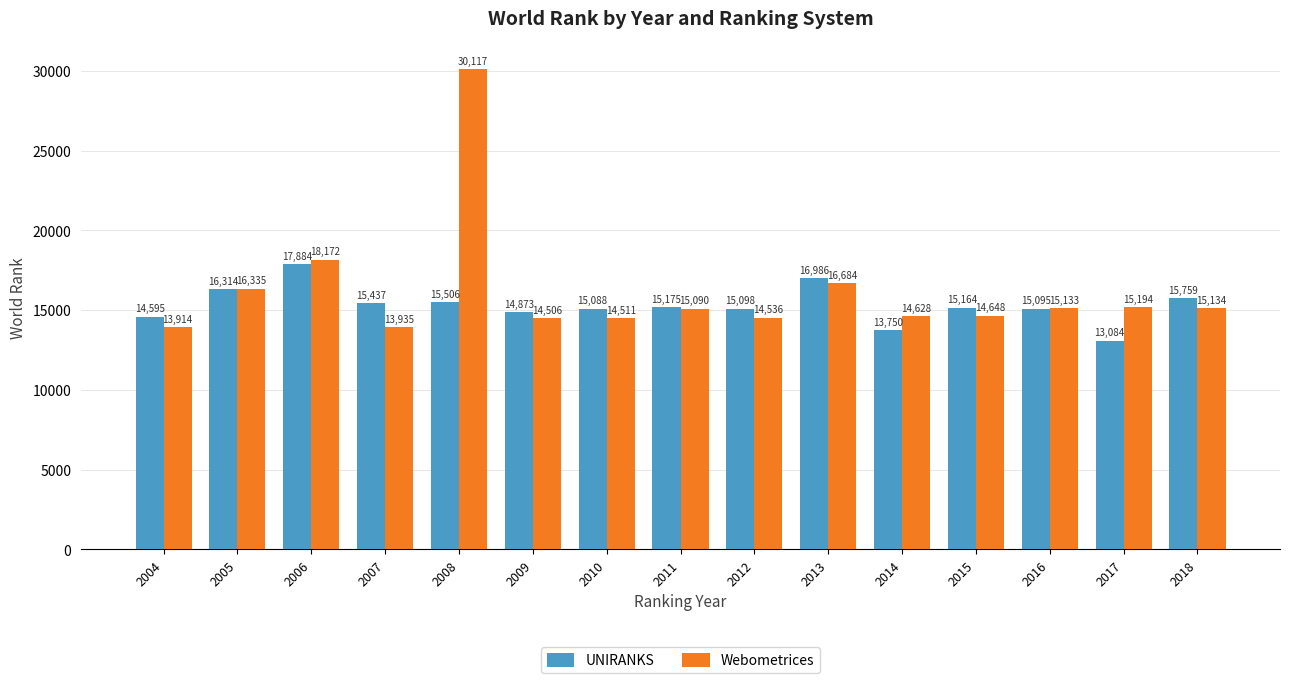

List the series in order of their overall mean, highest first.

Webometrices, UNIRANKS